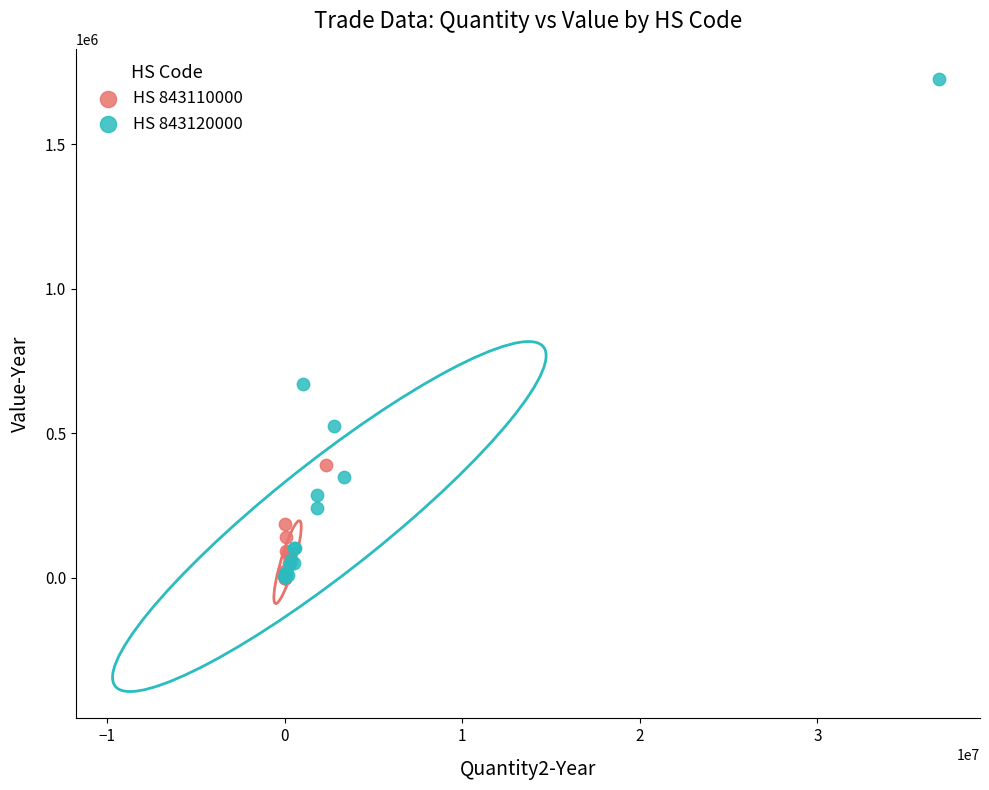

Which series reaches the maximum Y coordinate?

HS 843120000